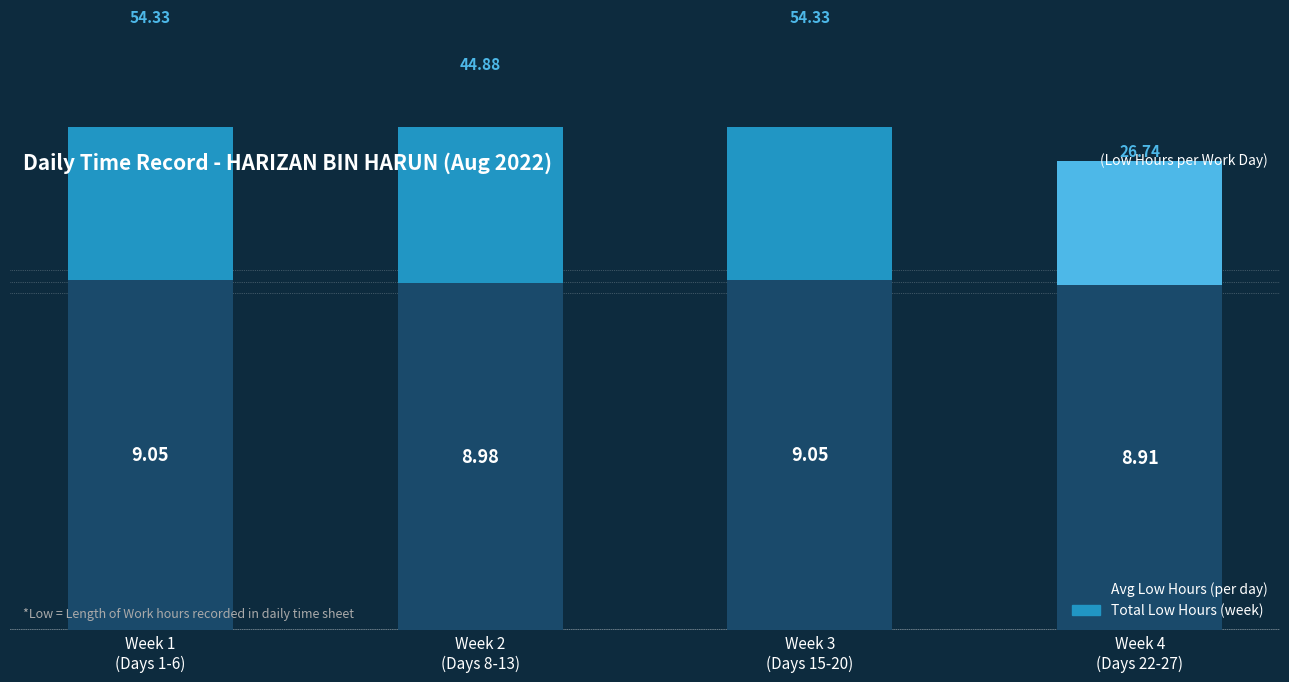

What is the label of the 3rd bar from the left?

Week 3
(Days 15-20)